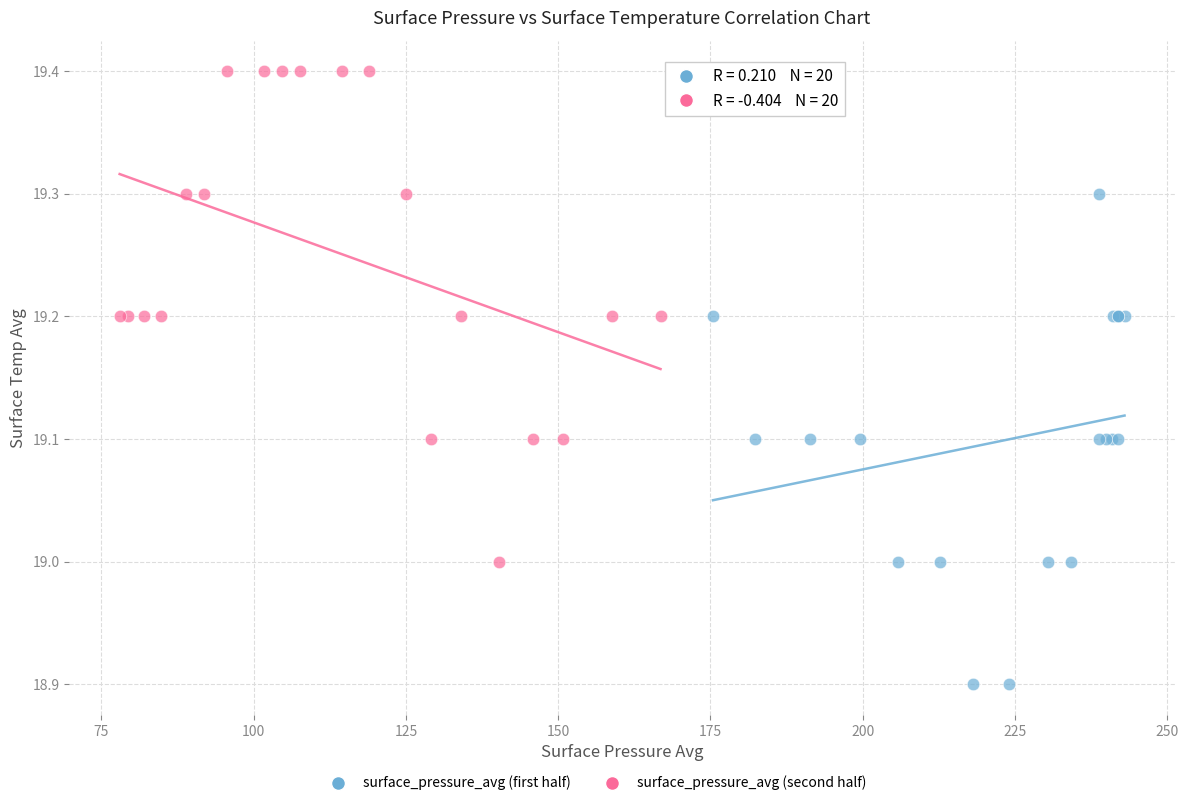

Which series reaches the maximum Y coordinate?

surface_pressure_avg (second half)